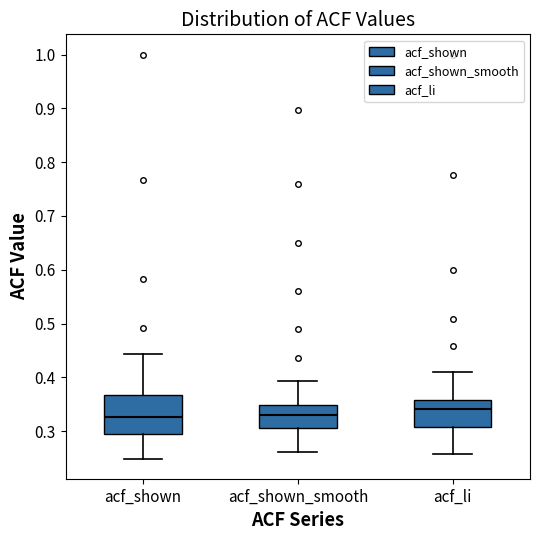

Where is the upper edge of the box for acf_shown_smooth on the y-axis? The values are not printed on the chart, so give them approximately, as read against the axis.

0.35